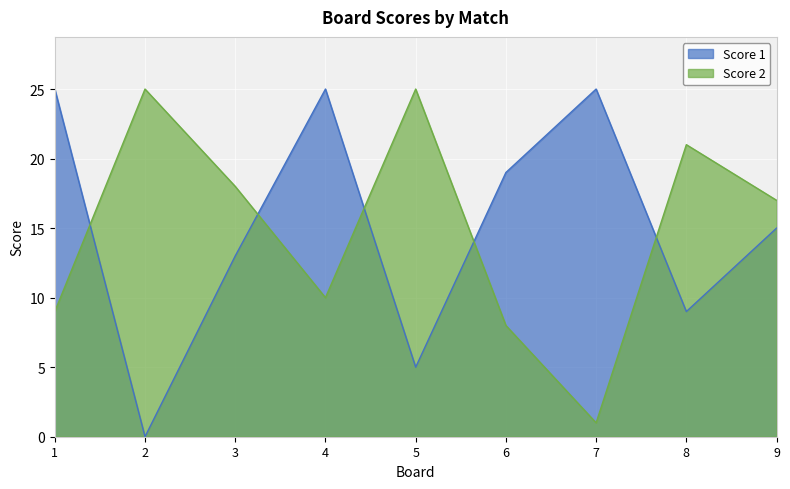

List the labels in order of Score 2 value, smallest first.

7, 6, 1, 4, 9, 3, 8, 2, 5